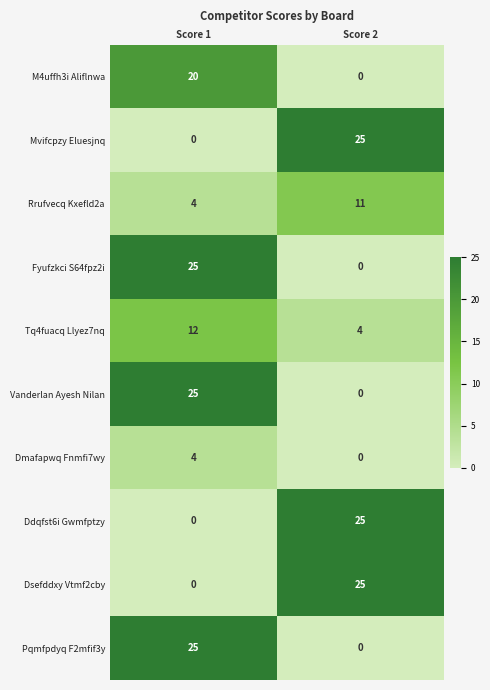

What is the average value of the Rrufvecq Kxefld2a series?

8